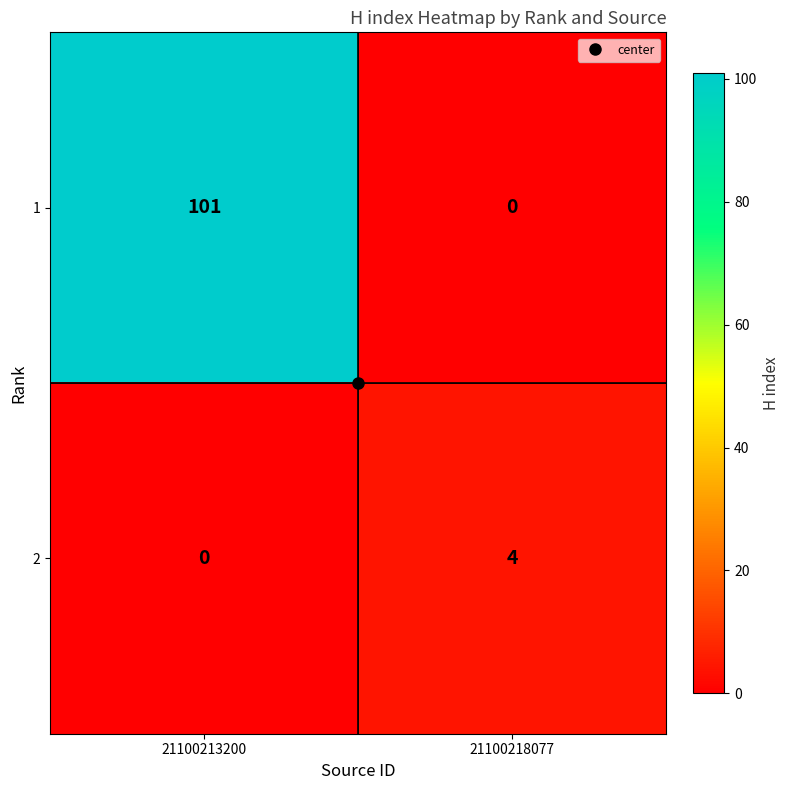

At which category does the chart reach its peak across all series?

21100213200